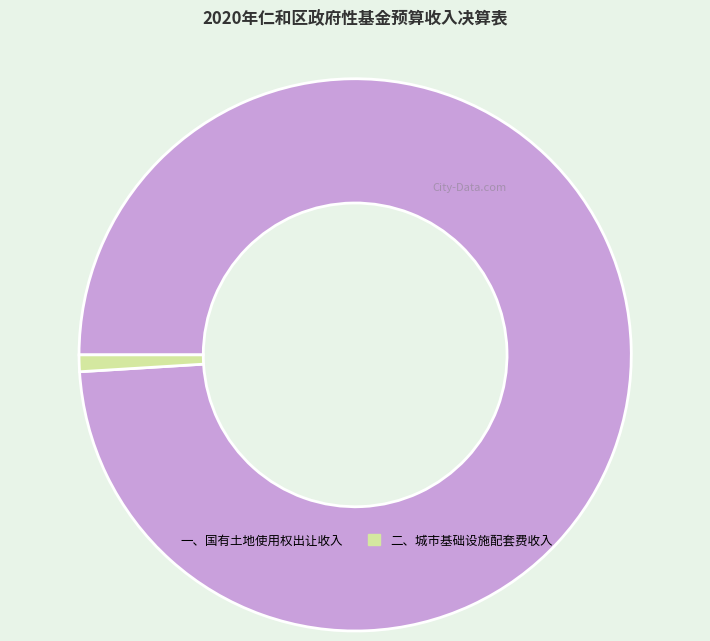

Is the sum of 一、国有土地使用权出让收入 and 二、城市基础设施配套费收入 greater than half?

Yes